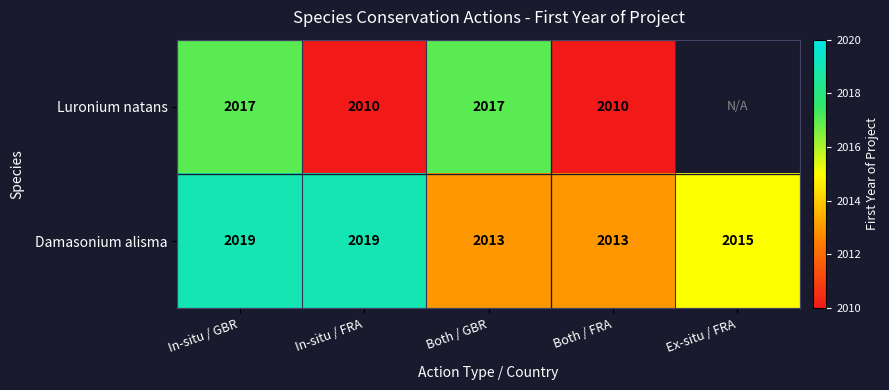

Which has a higher value, Ex-situ / FRA or In-situ / FRA?

In-situ / FRA